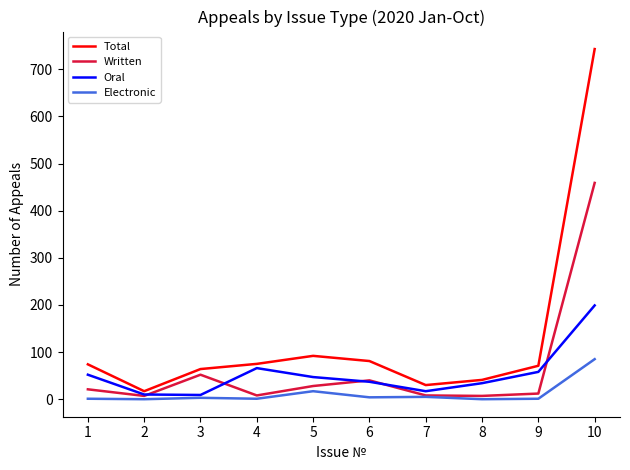

At how many categories does at least one series exceed 645?

1